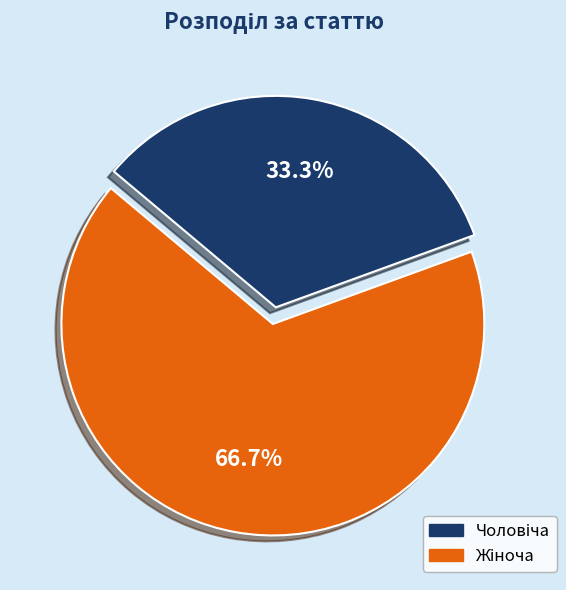

Is there any slice that represents more than half of the pie?

Yes